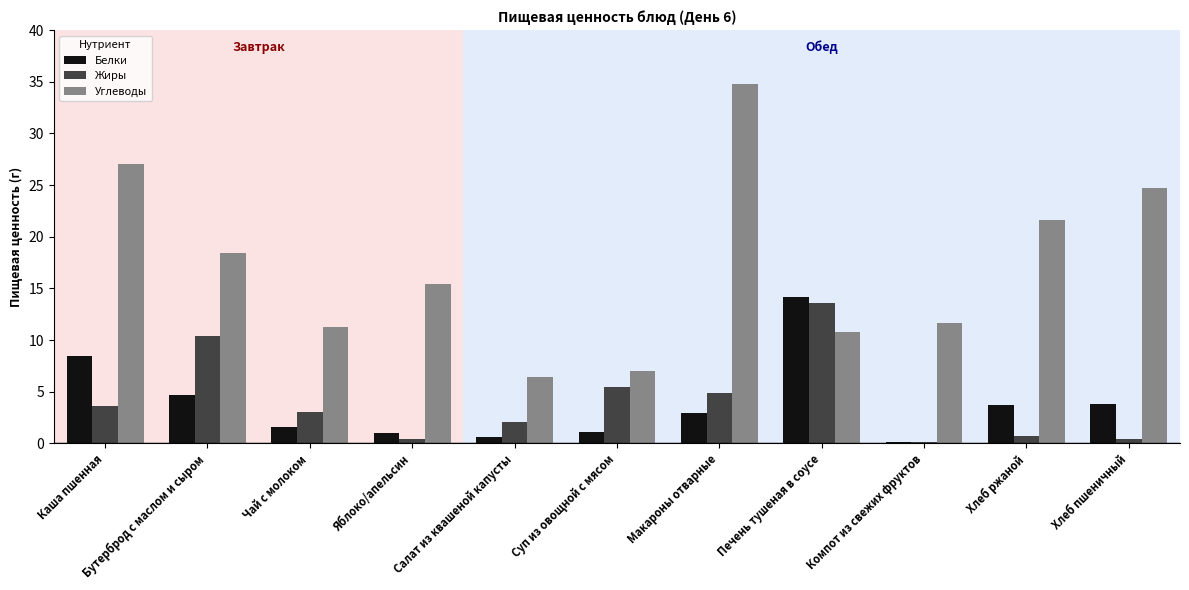

The value of Белки at Каша пшенная is 8.5. True or false?

True